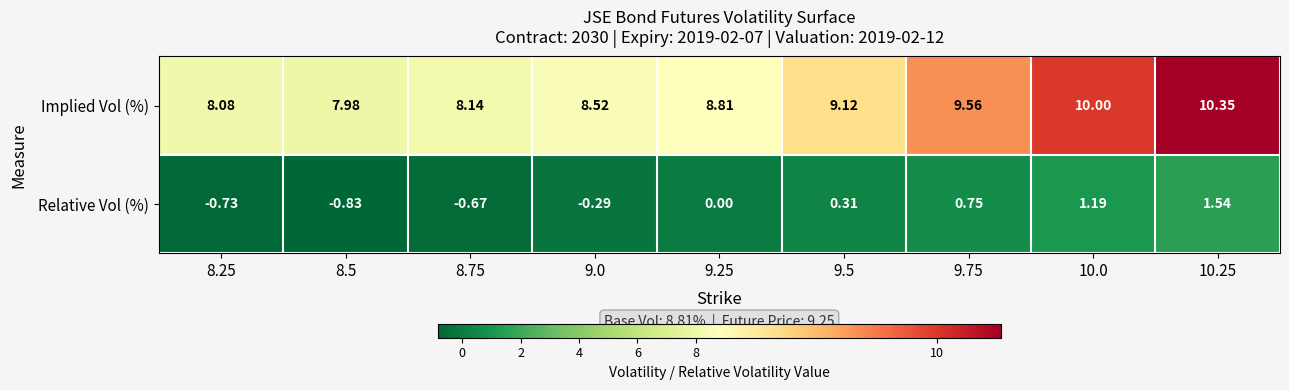

Which series has the largest total across all categories?

Implied Vol (%)